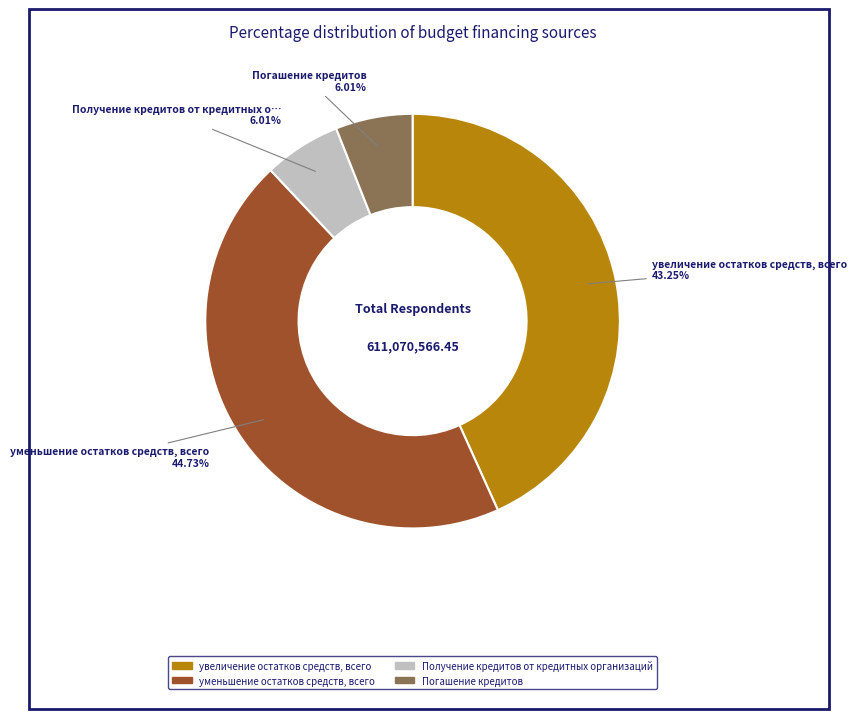

Is it true that уменьшение остатков средств, всего is 45% of the pie?

True